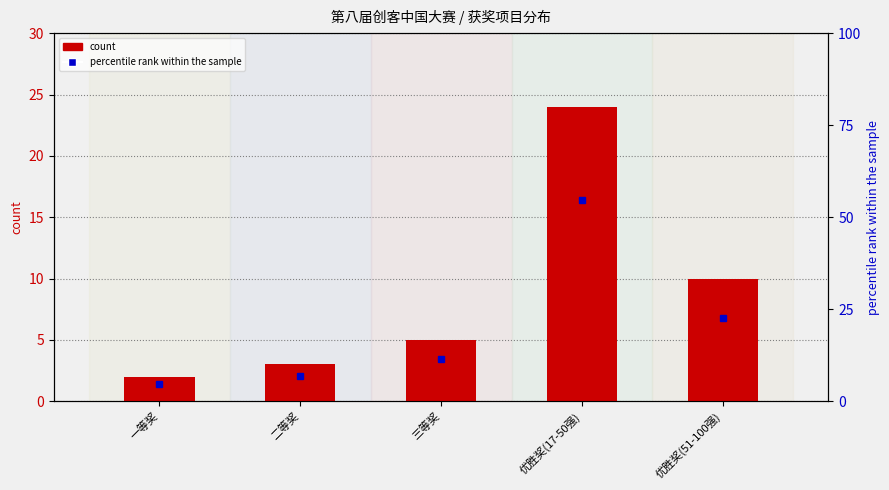

What position from the right is 一等奖?

5